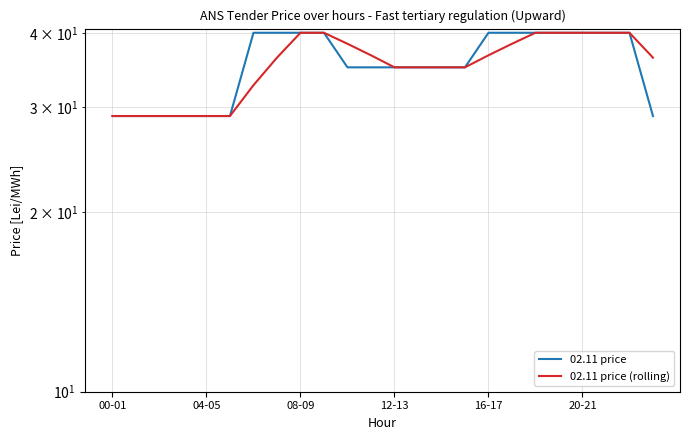

What is the spread (max minus min) of values at 16-17?

3.3